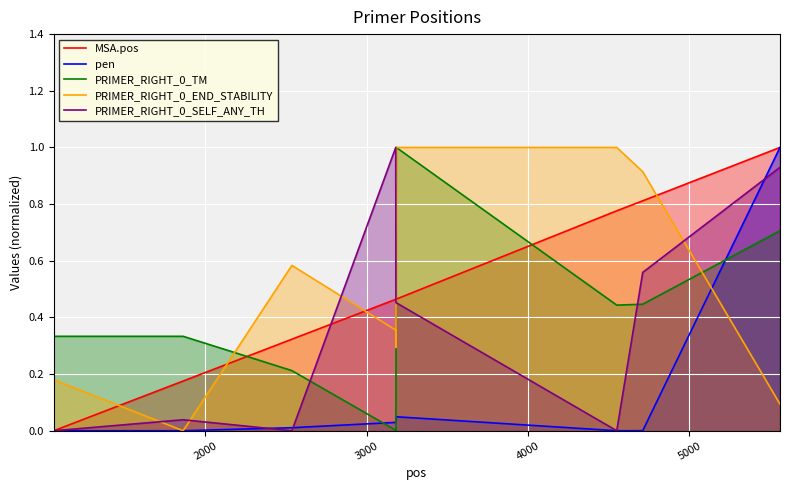

What is the average value of the PRIMER_RIGHT_0_TM series?

0.4